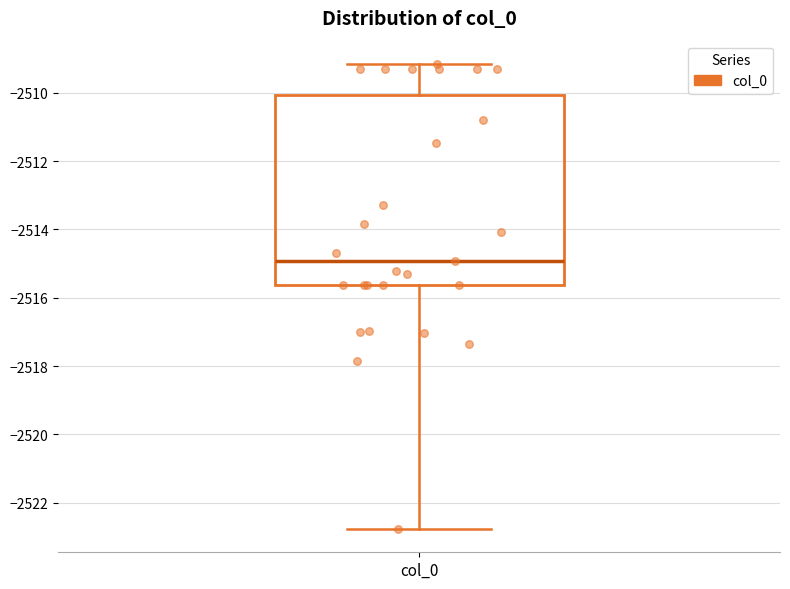

Transcribe this box plot: give where the median line is, the range the box spans, and where the two whiskers end, as read against the y-axis. The values are not printed on the chart, so give them approximately, as read against the axis.

median -2515.0, box -2515.6 to -2510.0, whiskers -2522.8 to -2509.2